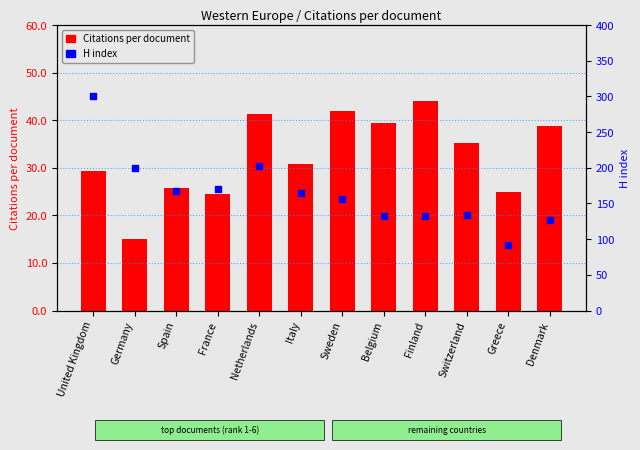

At which category is the sum across all series the highest?

United Kingdom